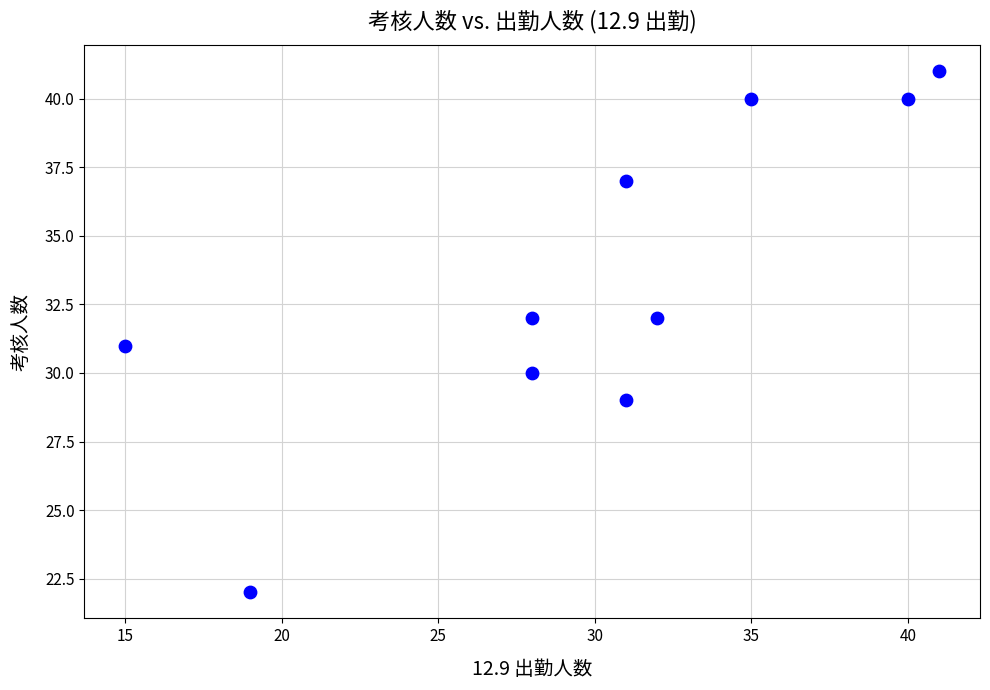

What is the range of Y values (max minus min)?

19